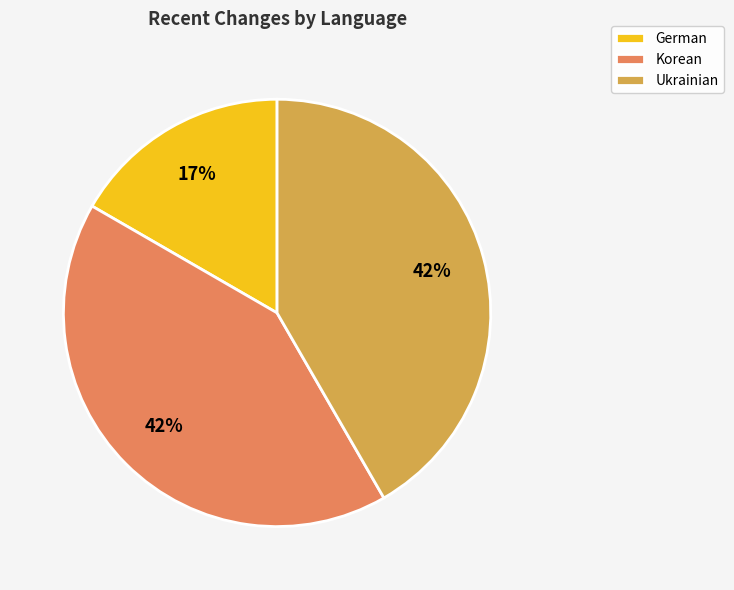

Is the sum of Ukrainian and German greater than half?

Yes